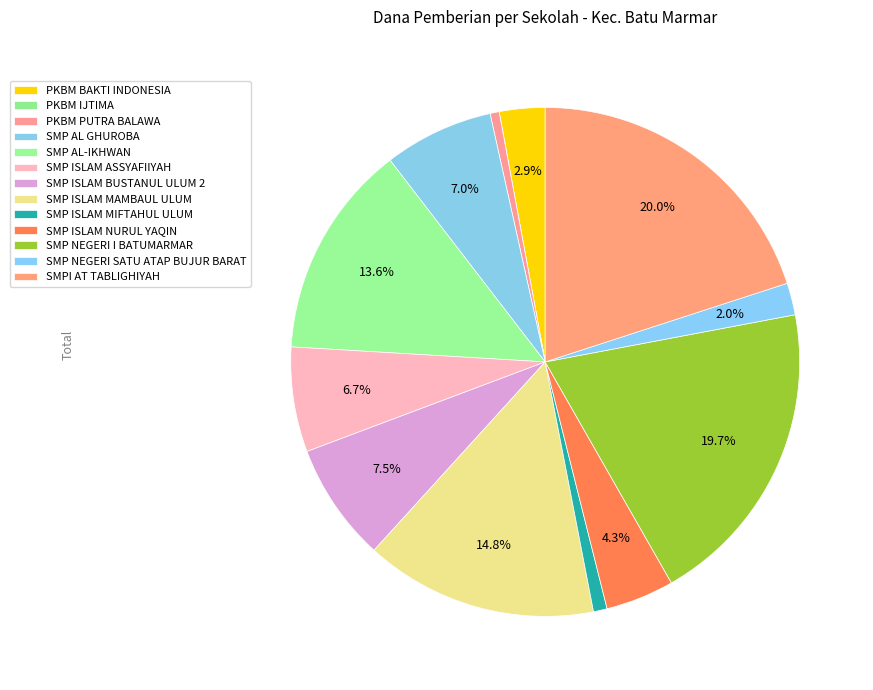

What is the smallest slice in the pie chart?

PKBM IJTIMA